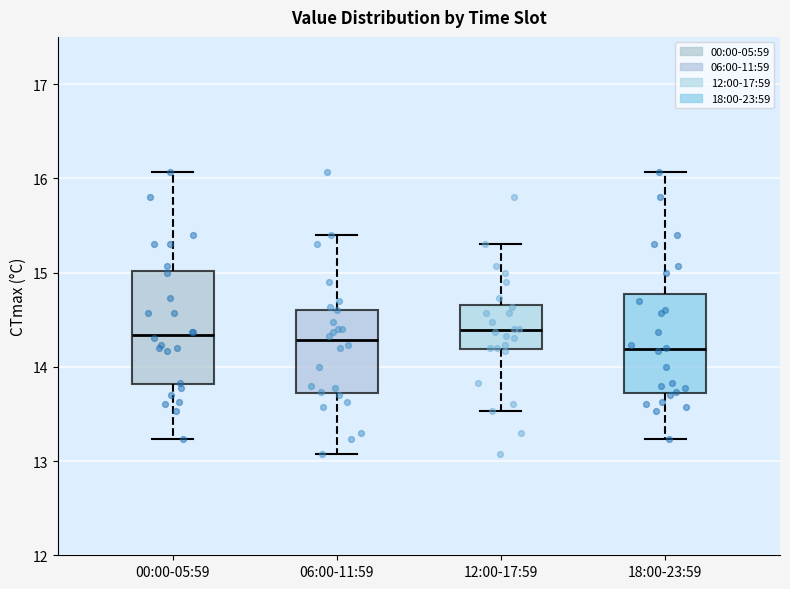

Reading left to right, transcribe this box plot: for each box, give where its median line is, the range the box spans, and where its two whiskers end, as read against the y-axis. The values are not printed on the chart, so give them approximately, as read against the axis.

00:00-05:59: median 14.3, box 13.8 to 15.0, whiskers 13.2 to 16.1
06:00-11:59: median 14.3, box 13.7 to 14.6, whiskers 13.1 to 15.4
12:00-17:59: median 14.4, box 14.2 to 14.7, whiskers 13.5 to 15.3
18:00-23:59: median 14.2, box 13.7 to 14.8, whiskers 13.2 to 16.1